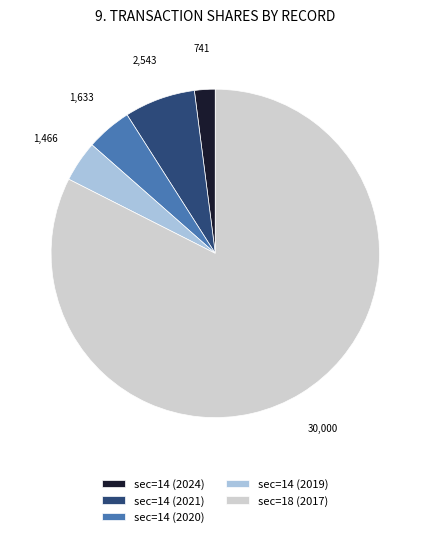

Which category has the biggest portion of the pie?

sec=18 (2017)